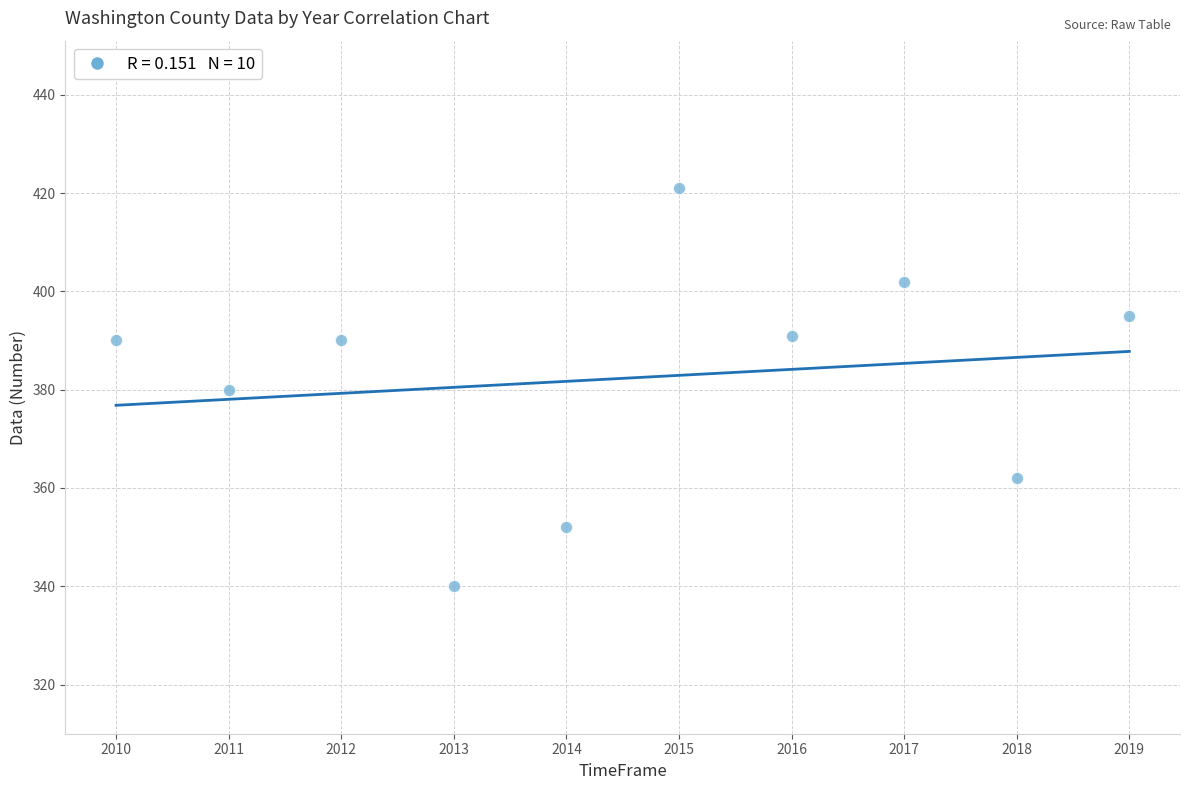

What is the average Y value?

382